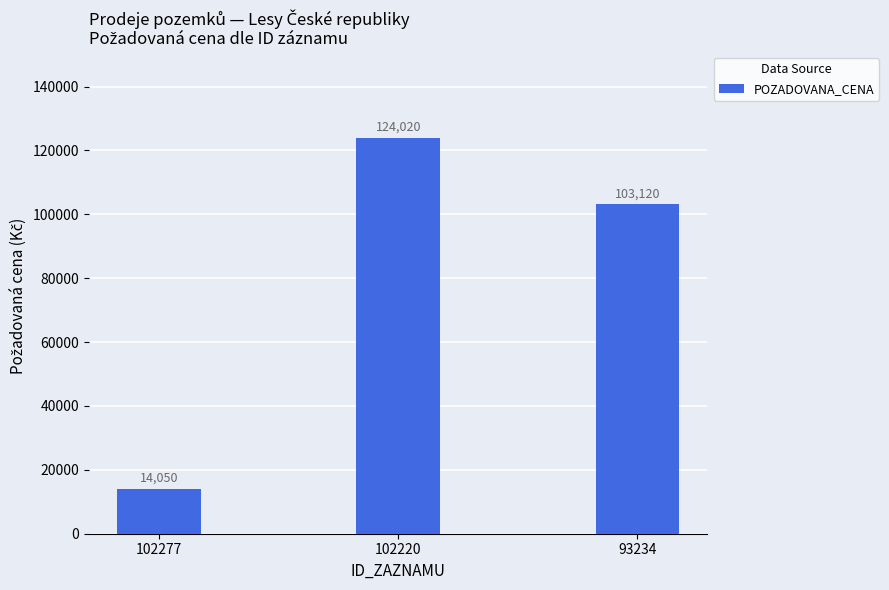

Is it true that the value at 93234 is 103120?

True